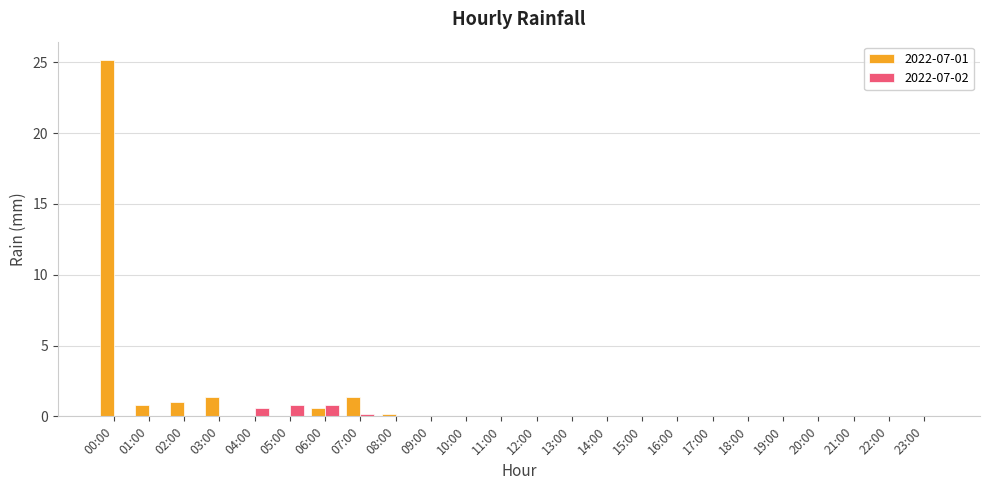

Which category has the highest value across all series?

00:00